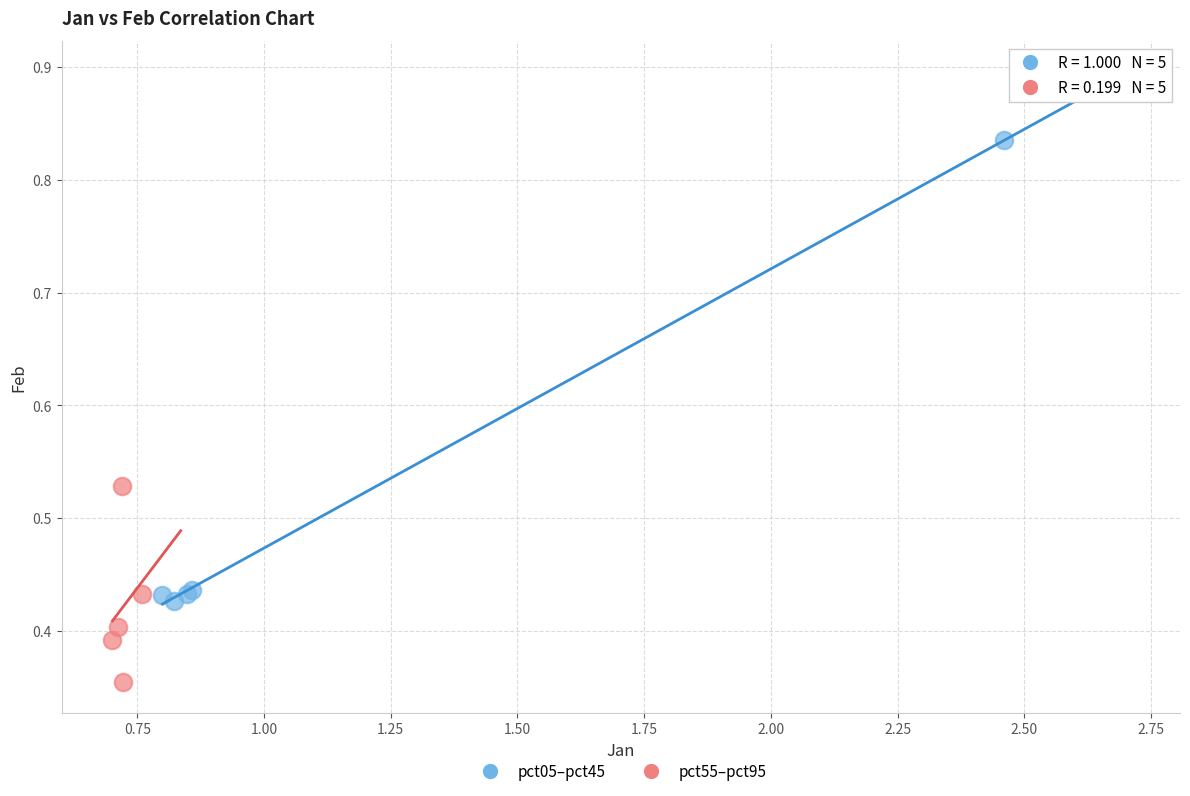

What are all the series names shown in the legend?

pct05–pct45, pct55–pct95